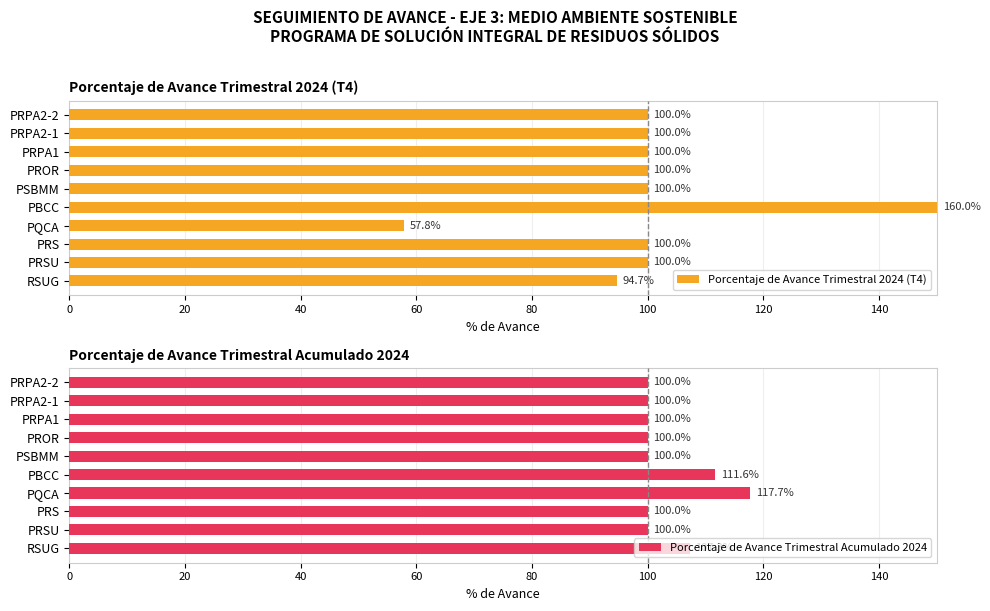

What is the difference between the maximum and minimum values in the Porcentaje de Avance Trimestral 2024 (T4) series?

92.2